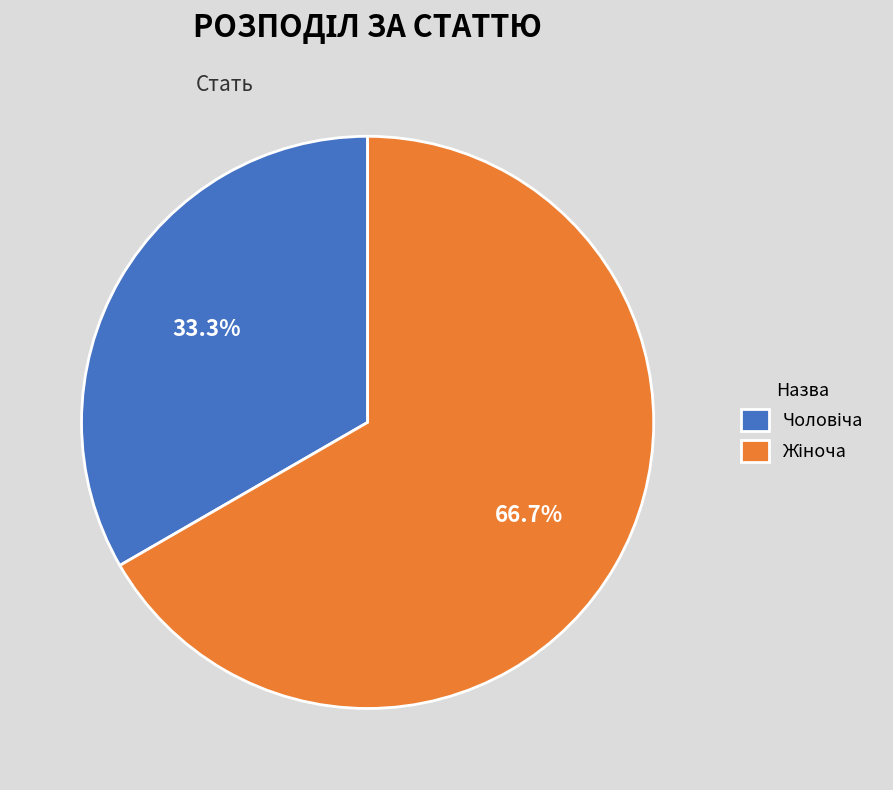

Is there any slice that represents more than half of the pie?

Yes